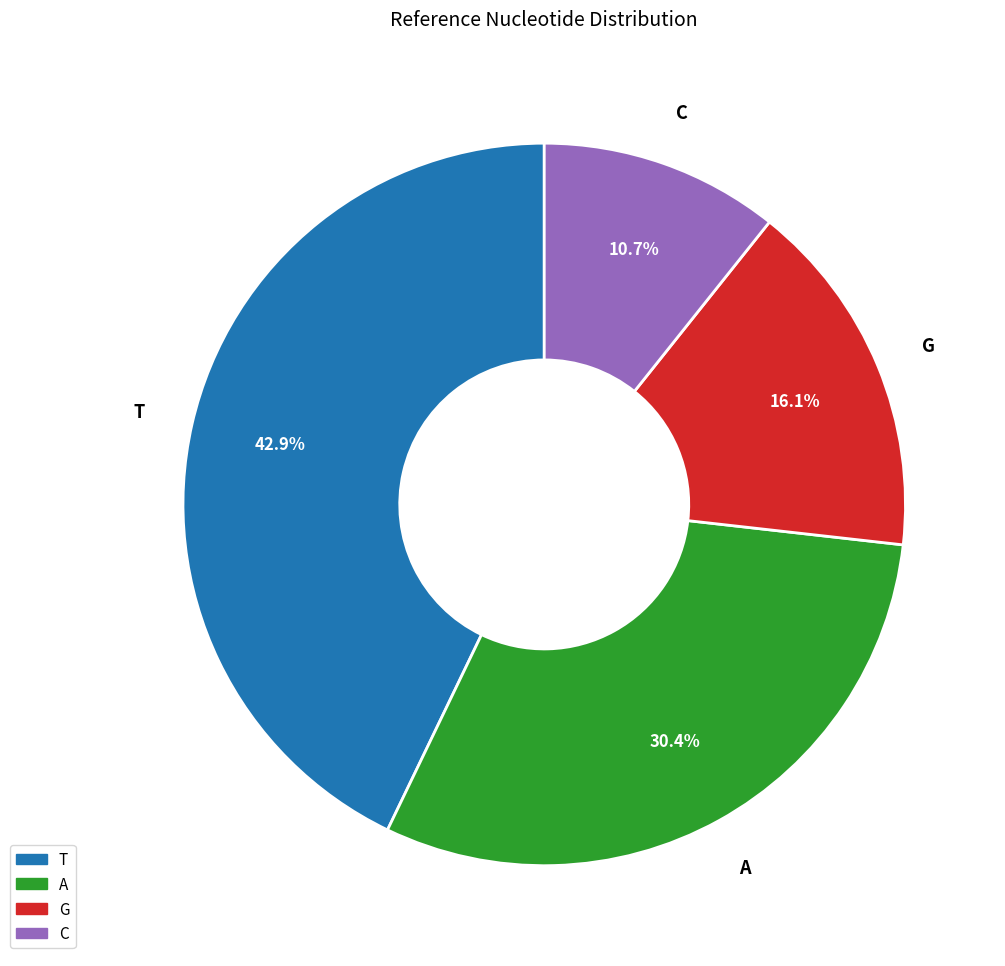

What is the ratio of the value at T to the value at A?

1.4